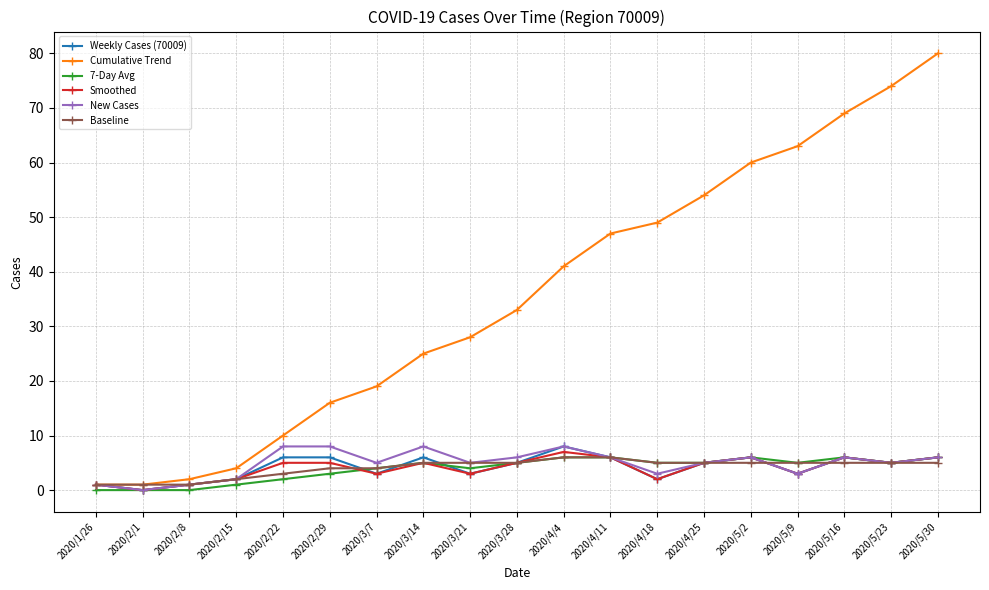

At which category does the chart reach its peak across all series?

2020/5/30